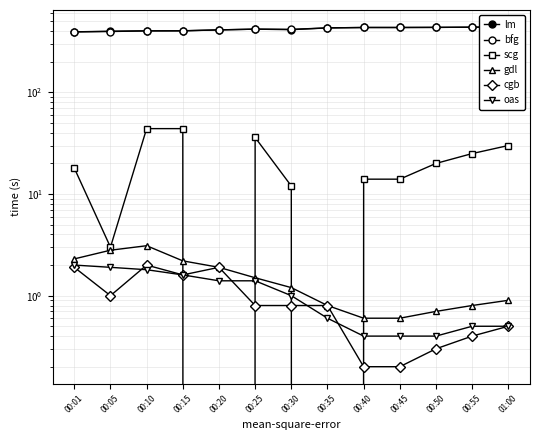

Which series has the widest spread of values?

lm